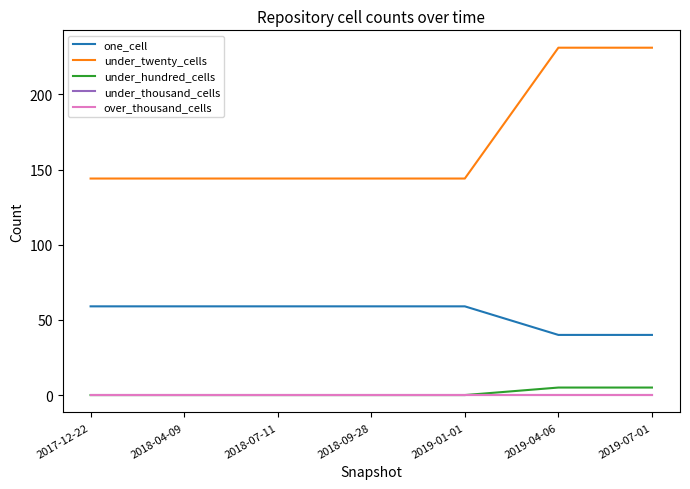

Does the chart have visible grid lines?

No